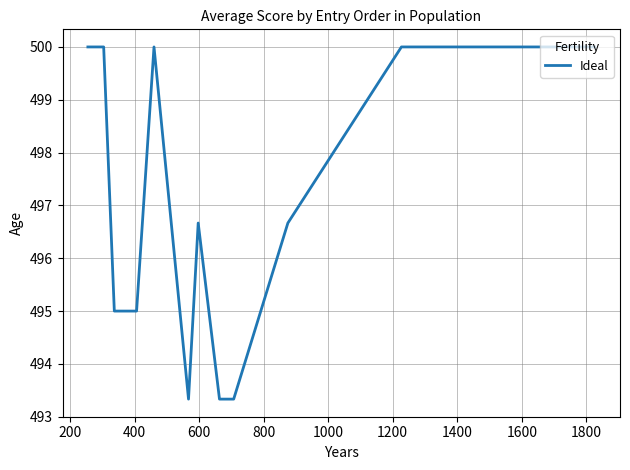

Reading left to right, list all the values displayed in this chart.

500.0	500.0	495.0	495.0	500.0	493.3	496.7	493.3	493.3	496.7	500.0	500.0